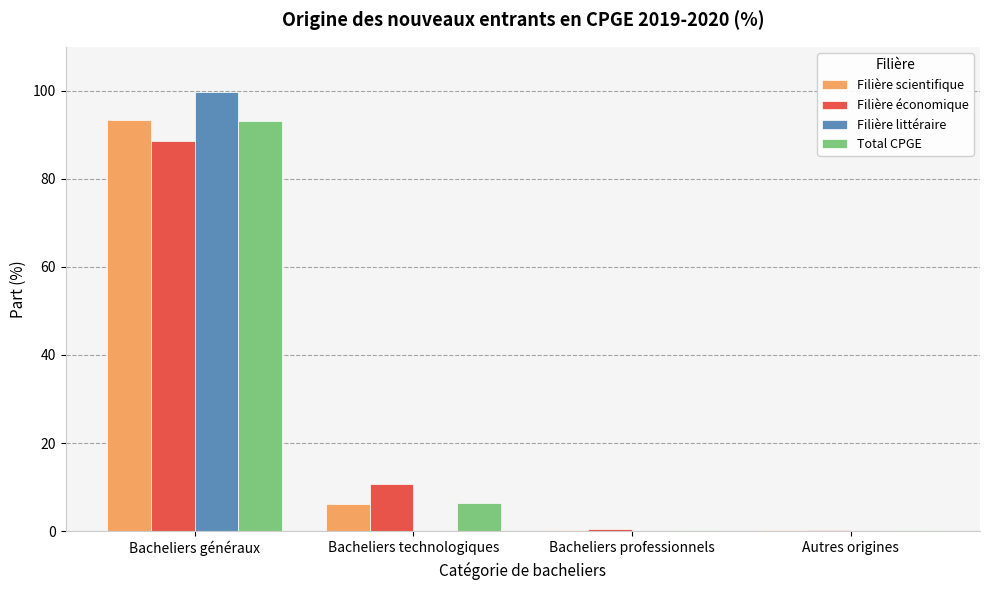

Which series has the widest spread of values?

Filière littéraire